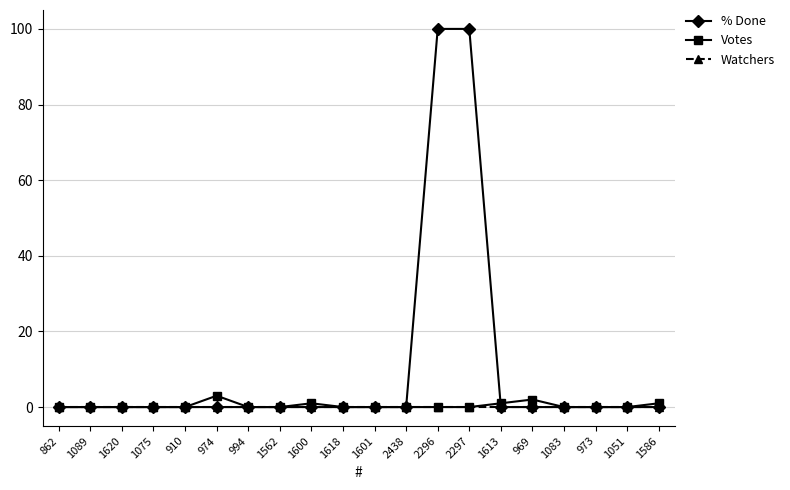

True or false: Votes has more than 0 points higher than both neighbors.

True